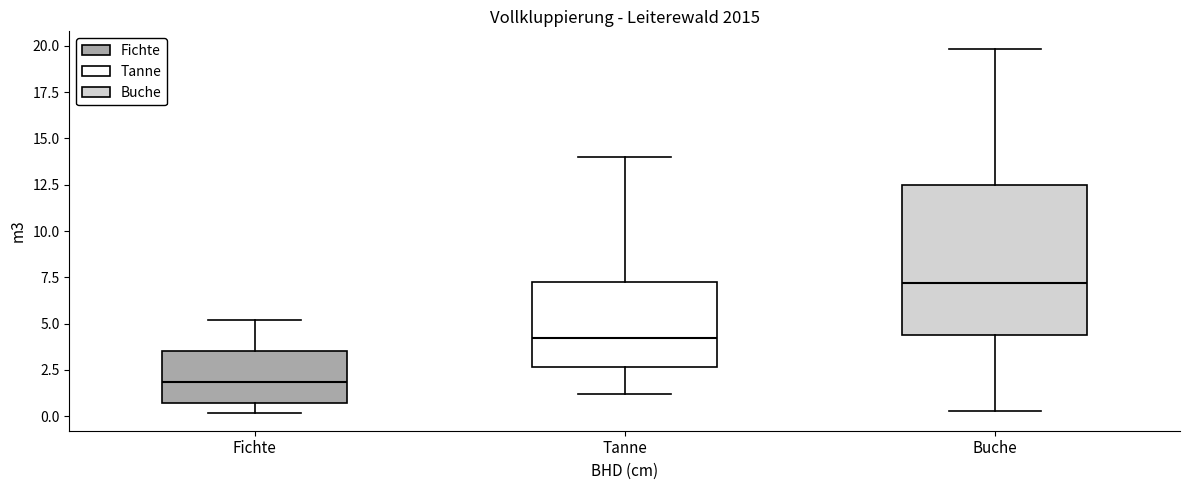

Which box has the lowest median line?

Fichte